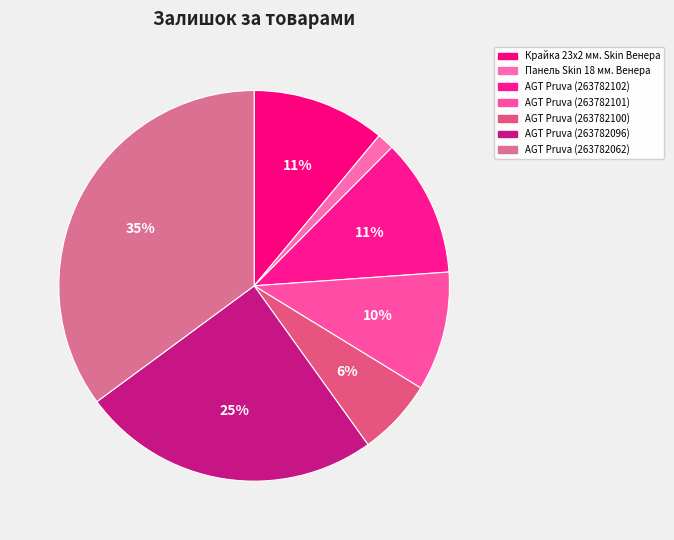

Which category has the biggest portion of the pie?

AGT Pruva (263782062)